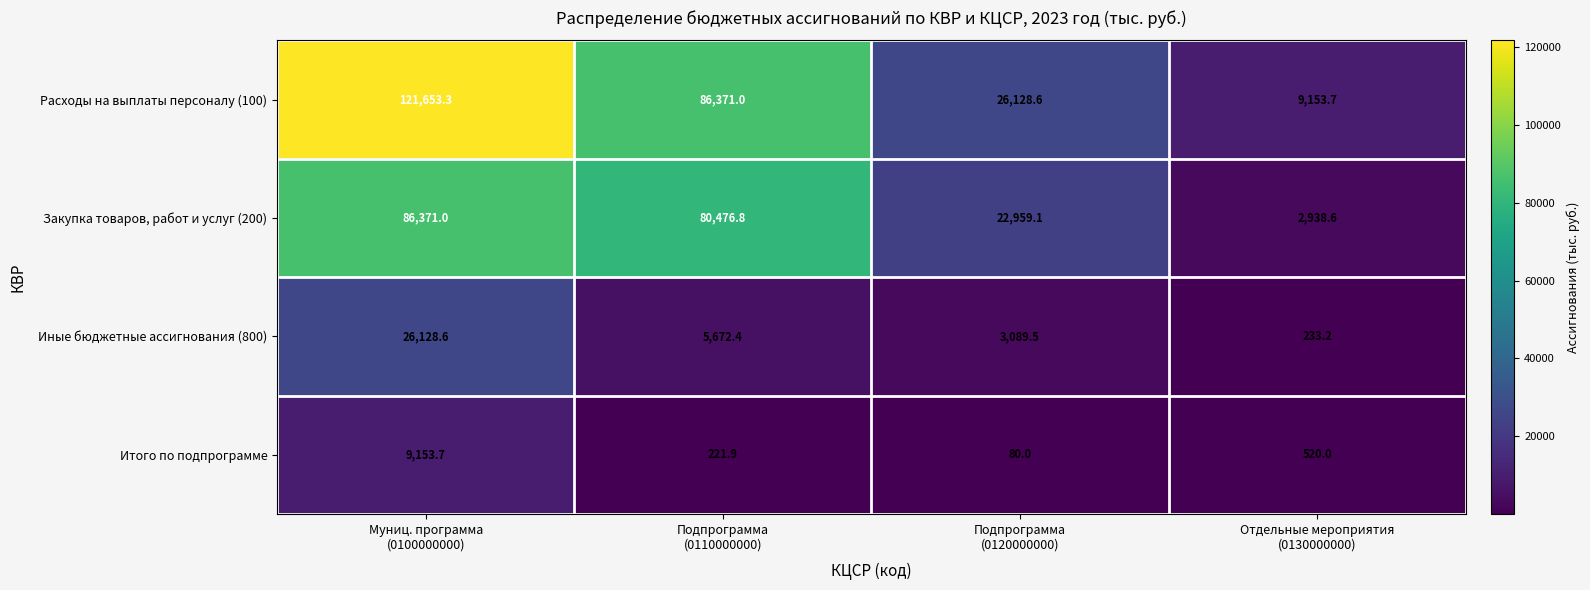

Which series has the widest spread of values?

Расходы на выплаты персоналу (100)